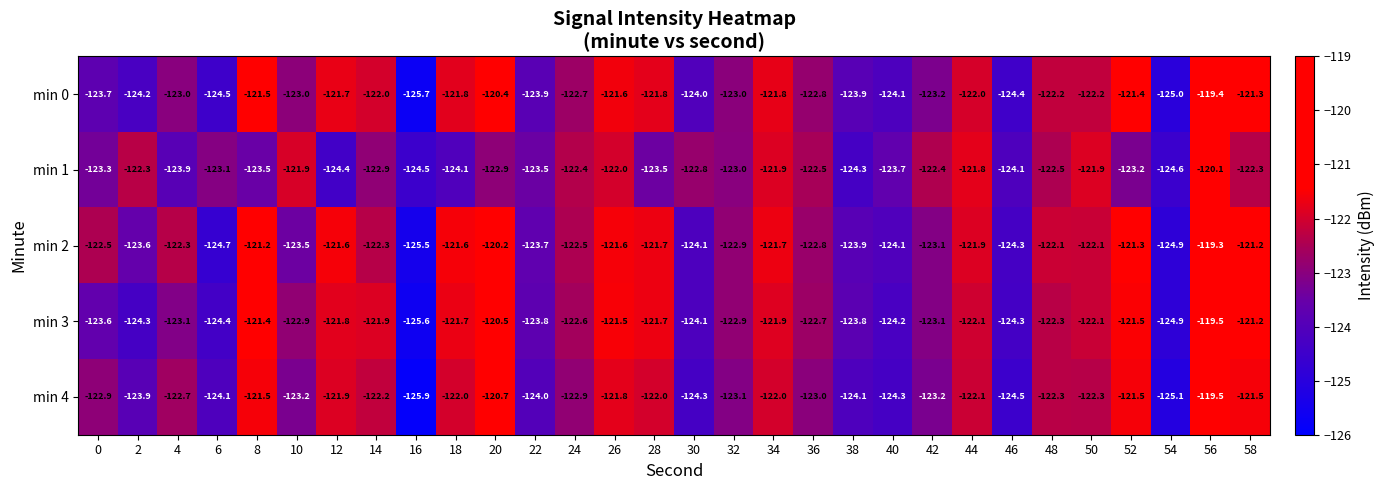

What is the spread (max minus min) of values at 16?

1.4